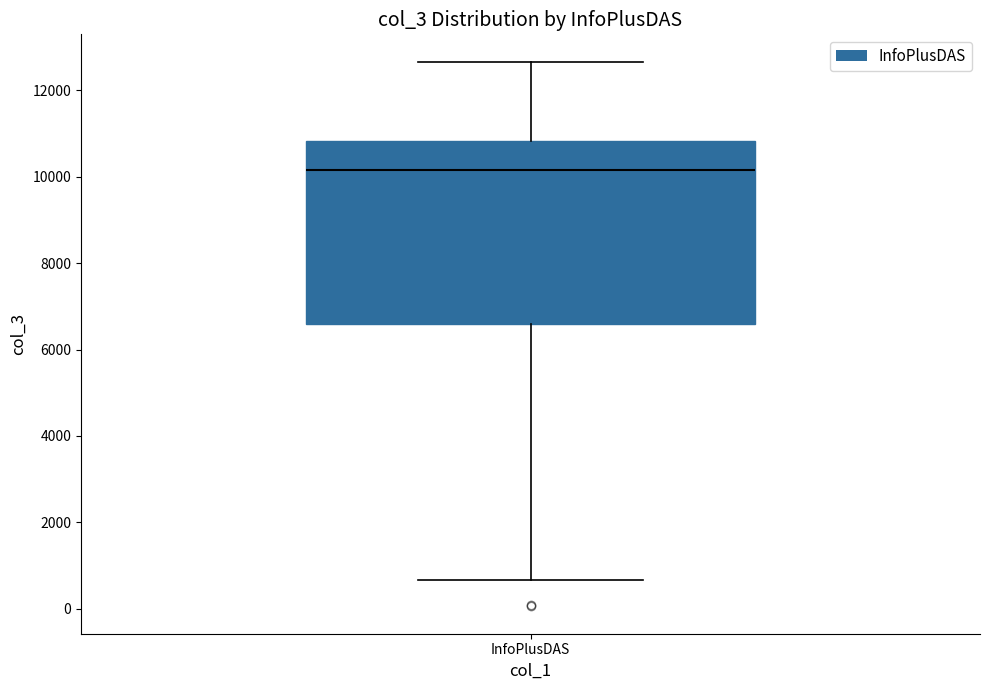

Read this box plot against the y-axis: the position of the median line, the range covered by the box, and the ends of both whiskers. The values are not printed on the chart, so give them approximately, as read against the axis.

median 10200, box 6600 to 10800, whiskers 600 to 12600